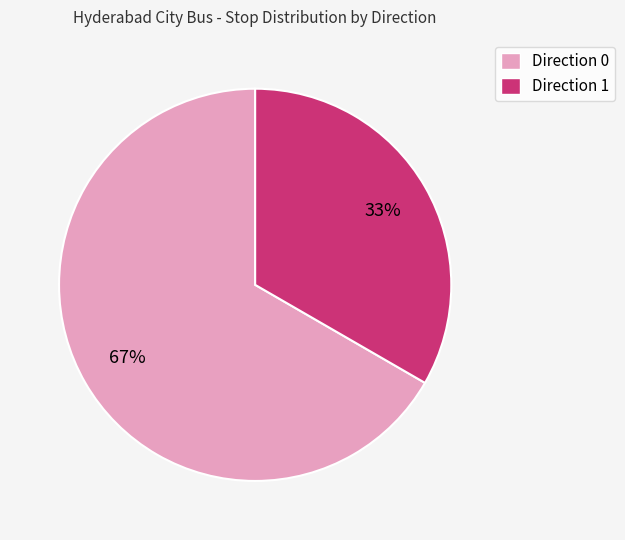

How many segments does this pie chart have?

2